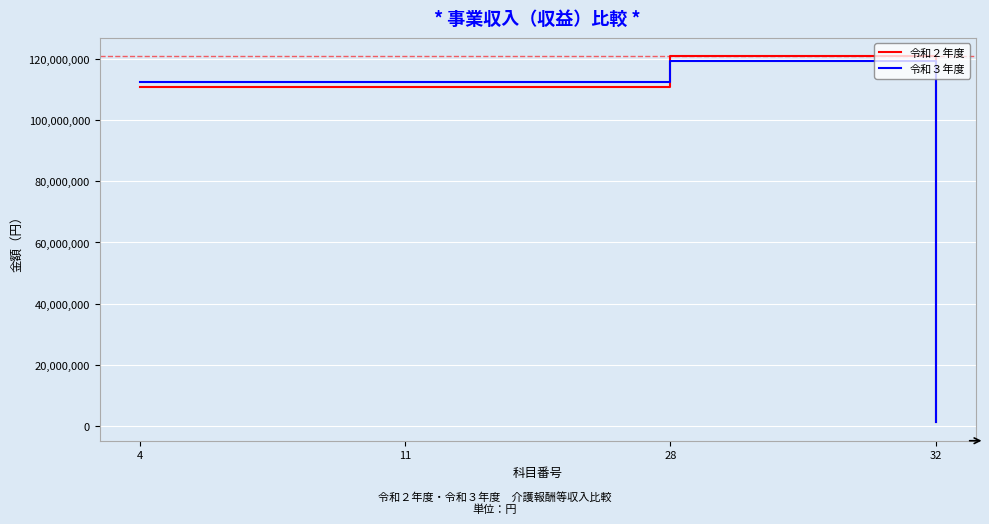

List the series in order of their peak value, highest first.

令和２年度, 令和３年度